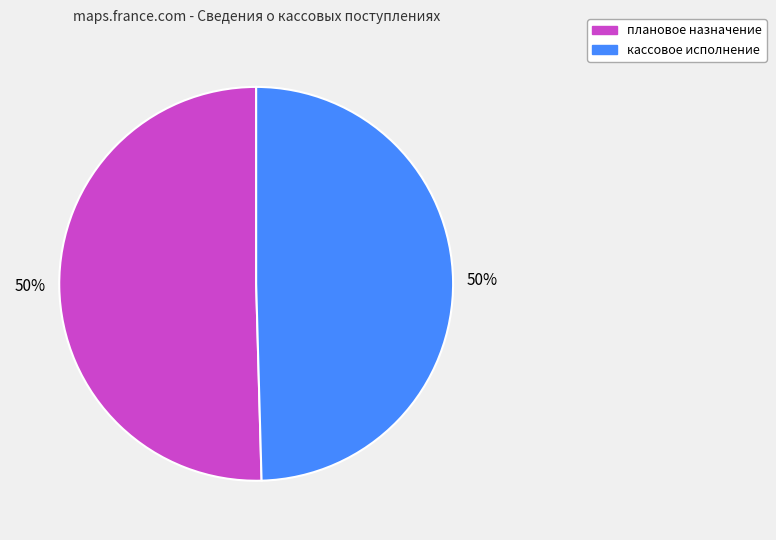

To the nearest percent, what is the average slice percentage?

50%